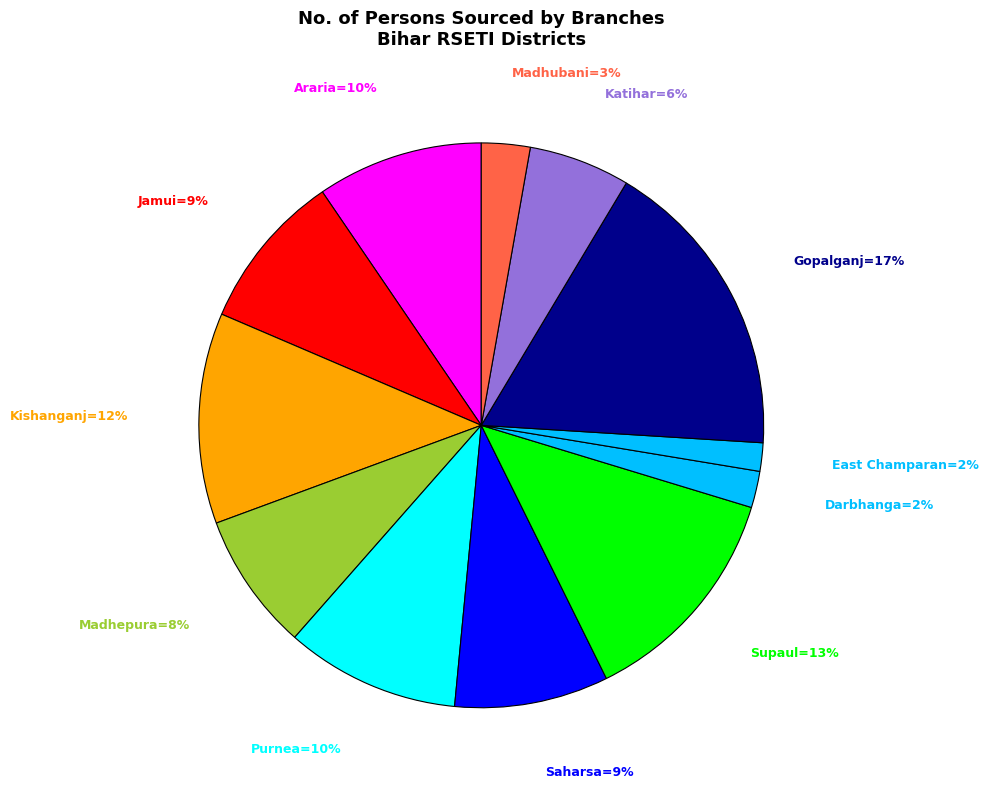

Count the number of slices in the pie.

12